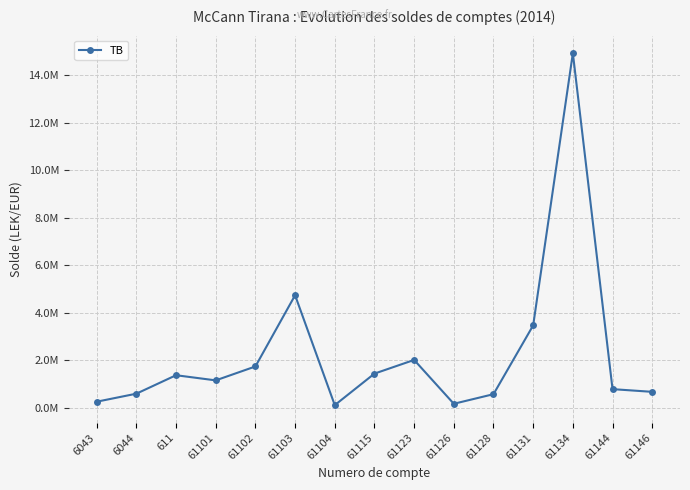

Approximately how many times larger is the value at 61102 compared to 61123?

0.9